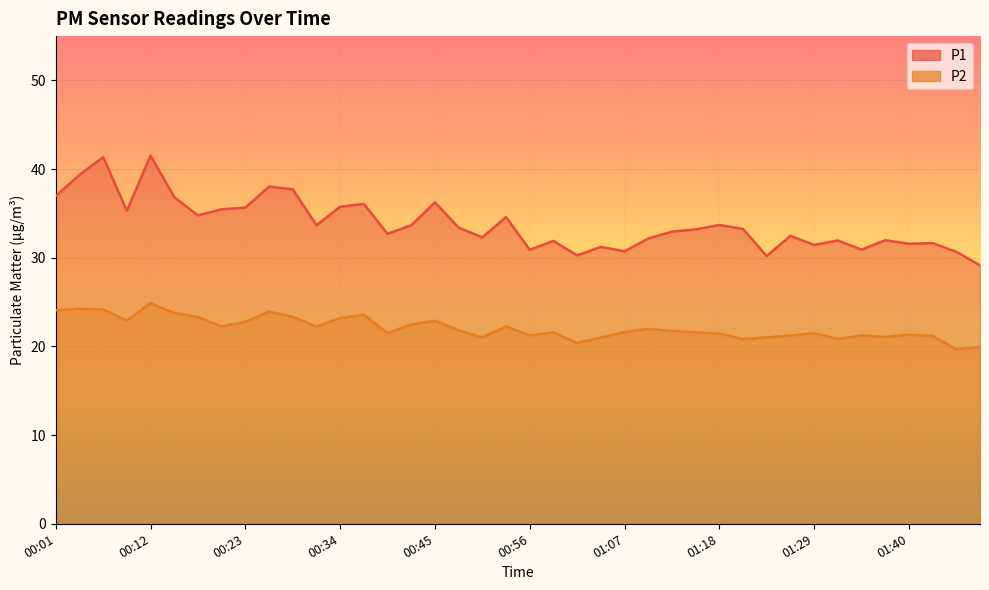

What is the maximum value shown in the chart?

41.5